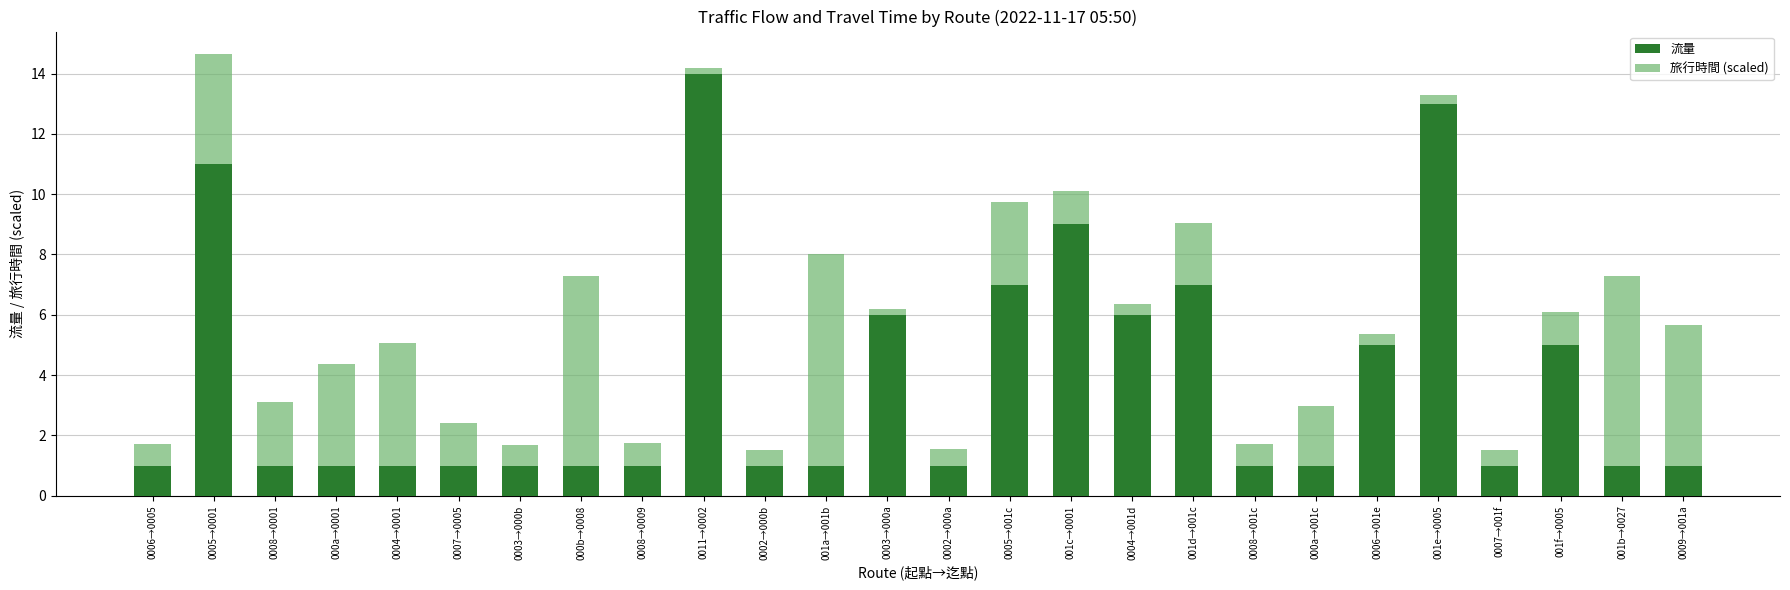

What is the highest value of the 流量 series?

14.0